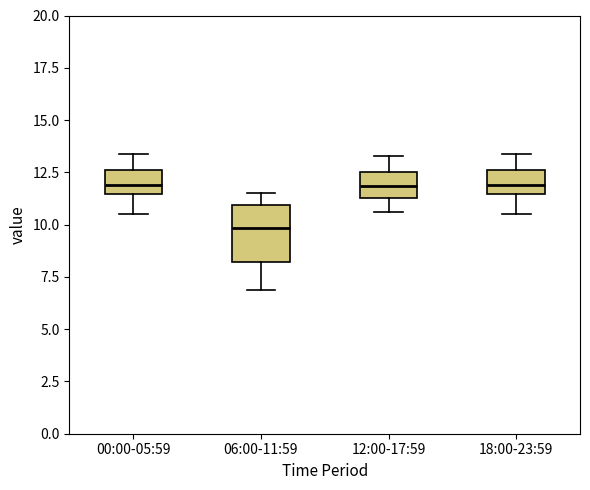

Which box's median line is the lowest?

06:00-11:59